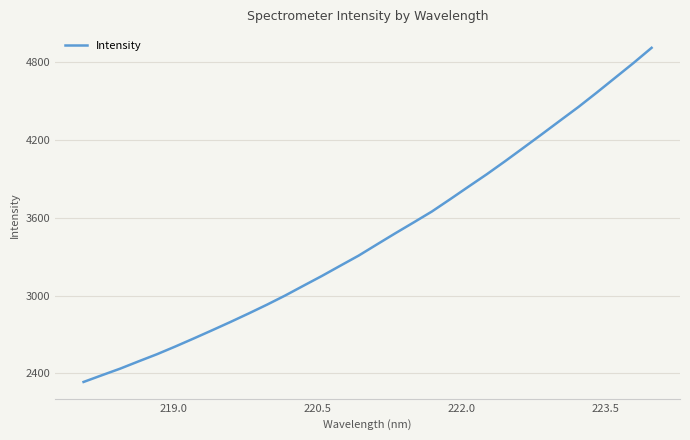

What is the maximum value shown in the chart?

4907.7